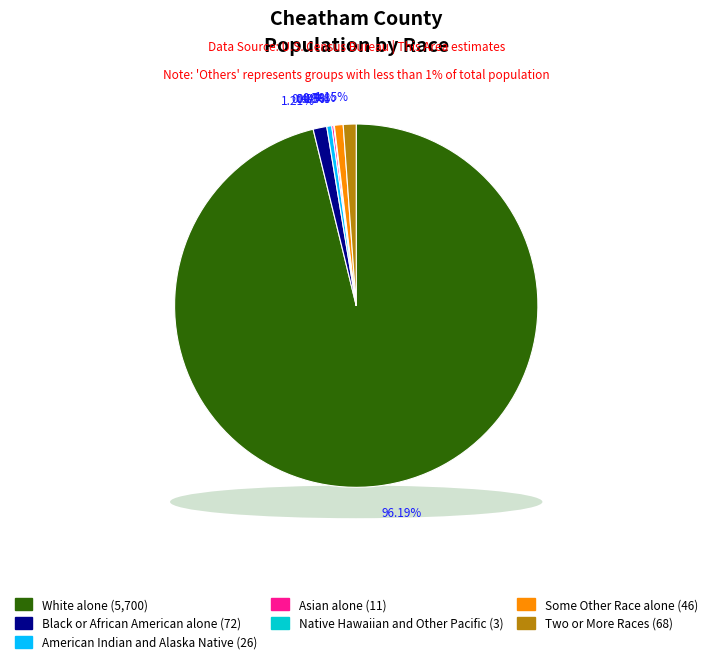

Is the sum of Black or African American alone and Two or More Races greater than half?

No